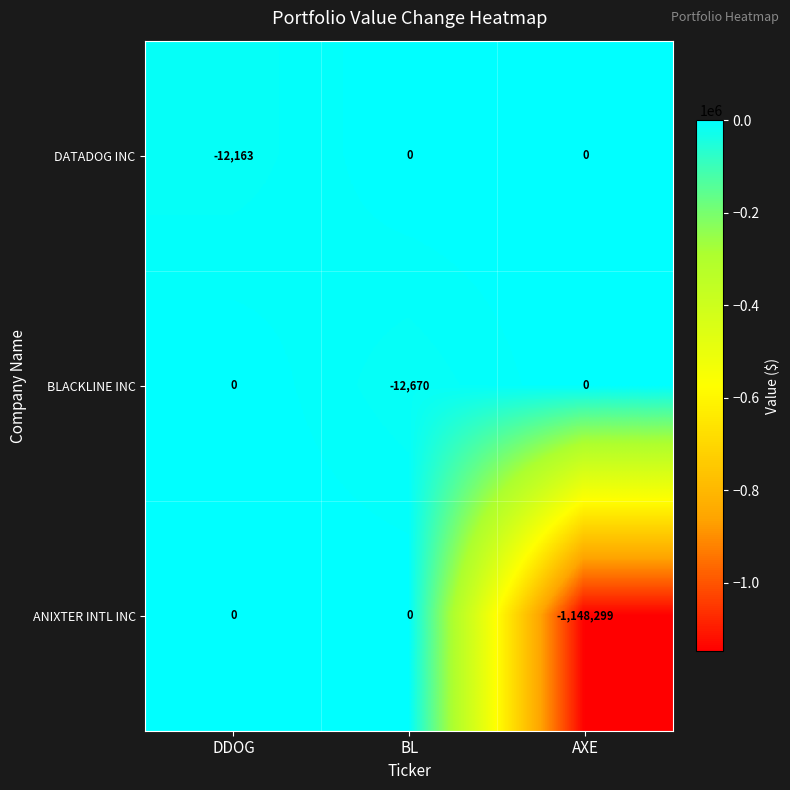

What is the total value across all series at BL?

-12670